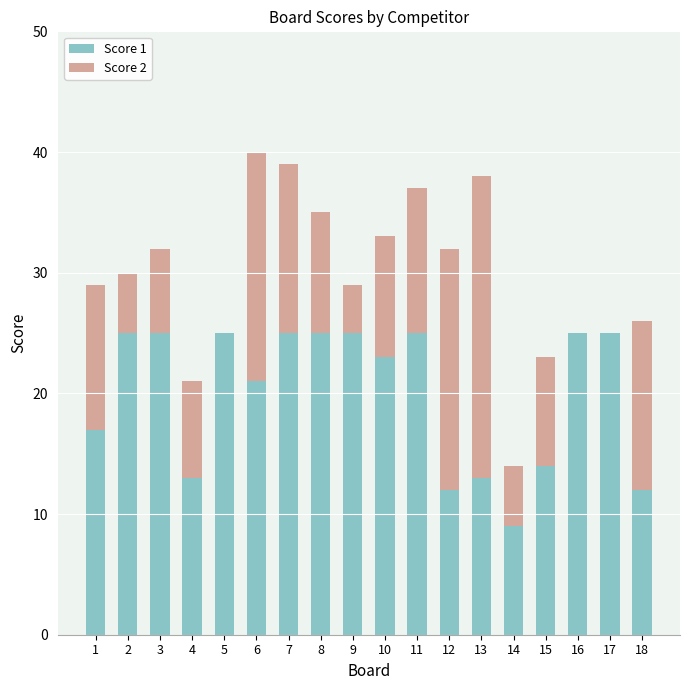

True or false: Score 1 has a value of 25 at 2.

True